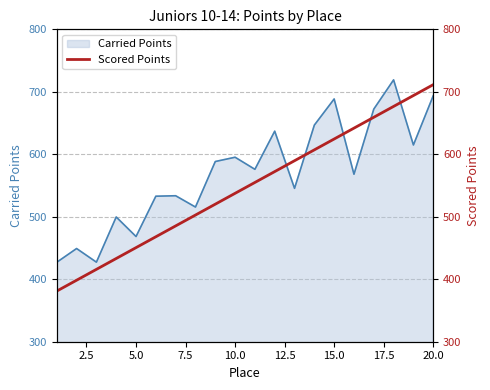

The value of Carried Points at 5.0 is 468.4. True or false?

True